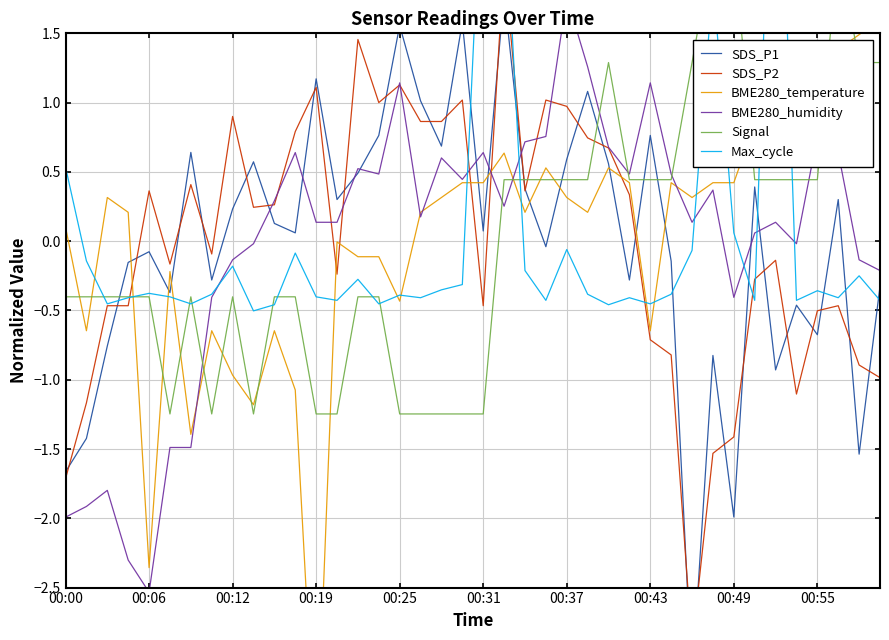

Reading right to left, list all the values displayed in this chart.

SDS_P1: -0.3	-1.5	0.3	-0.7	-0.5	-0.9	0.4	-2.0	-0.8	-3.2	-0.1	0.8	-0.3	0.6	1.1	0.6	-0.0	0.4	1.8	0.1	1.6	0.7	1.0	1.6	0.8	0.5	0.3	1.2	0.1	0.1	0.6	0.2	-0.3	0.6	-0.4	-0.1	-0.2	-0.8	-1.4	-1.7
SDS_P2: -1.0	-0.9	-0.5	-0.5	-1.1	-0.1	-0.3	-1.4	-1.5	-2.9	-0.8	-0.7	0.3	0.7	0.7	1.0	1.0	0.4	2.0	-0.5	1.0	0.9	0.9	1.1	1.0	1.5	-0.2	1.1	0.8	0.3	0.2	0.9	-0.1	0.4	-0.2	0.4	-0.5	-0.5	-1.2	-1.7
BME280_temperature: 1.6	1.5	1.4	0.7	1.1	0.7	0.8	0.4	0.4	0.3	0.4	-0.6	0.4	0.5	0.2	0.3	0.5	0.2	0.6	0.4	0.4	0.3	0.2	-0.4	-0.1	-0.1	-0.0	-3.9	-1.1	-0.6	-1.2	-1.0	-0.6	-1.4	-0.2	-2.4	0.2	0.3	-0.6	0.1
BME280_humidity: -0.2	-0.1	0.6	0.8	-0.0	0.1	0.1	-0.4	0.4	0.1	0.5	1.1	0.5	0.7	1.3	1.8	0.8	0.7	0.3	0.6	0.4	0.6	0.2	1.1	0.5	0.5	0.1	0.1	0.6	0.3	-0.0	-0.1	-0.4	-1.5	-1.5	-2.5	-2.3	-1.8	-1.9	-2.0
Signal: 1.3	1.3	2.1	0.4	0.4	0.4	0.4	2.1	2.1	1.3	0.4	0.4	0.4	1.3	0.4	0.4	0.4	0.4	0.4	-1.2	-1.2	-1.2	-1.2	-1.2	-0.4	-0.4	-1.2	-1.2	-0.4	-0.4	-1.2	-0.4	-1.2	-0.4	-1.2	-0.4	-0.4	-0.4	-0.4	-0.4
Max_cycle: -0.4	-0.2	-0.4	-0.4	-0.4	4.0	-0.4	0.1	1.9	-0.1	-0.4	-0.5	-0.4	-0.5	-0.4	-0.1	-0.4	-0.2	2.6	2.9	-0.3	-0.4	-0.4	-0.4	-0.5	-0.3	-0.4	-0.4	-0.1	-0.5	-0.5	-0.2	-0.4	-0.5	-0.4	-0.4	-0.4	-0.5	-0.1	0.5